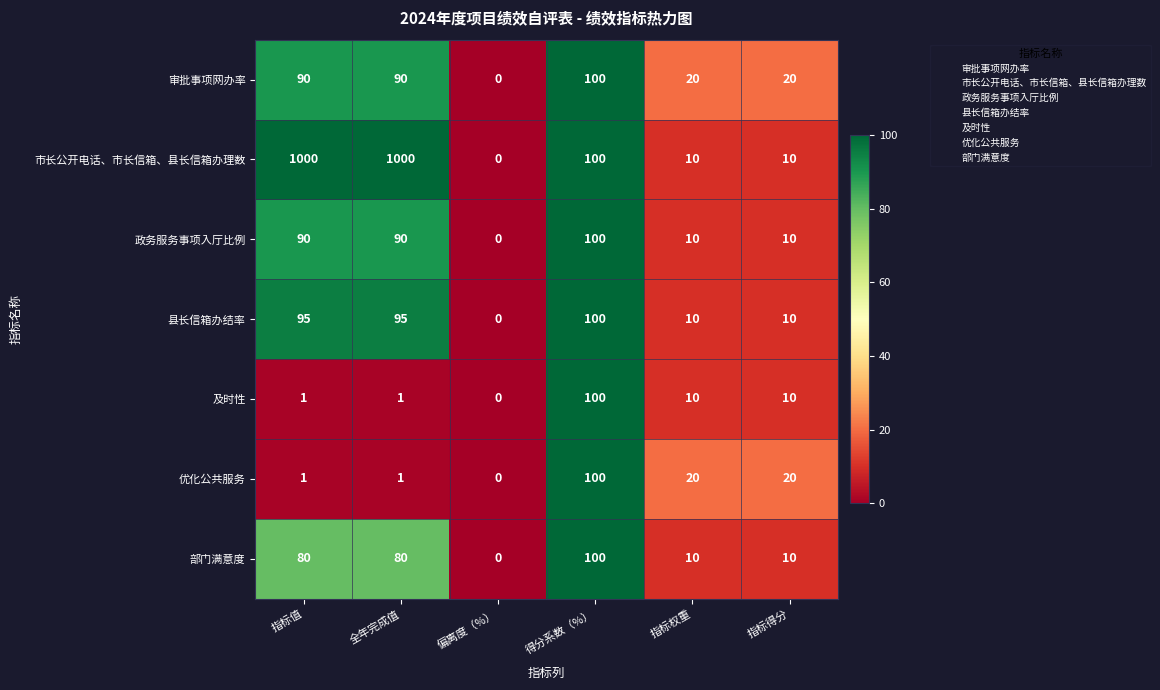

Which series has the widest spread of values?

市长公开电话、市长信箱、县长信箱办理数